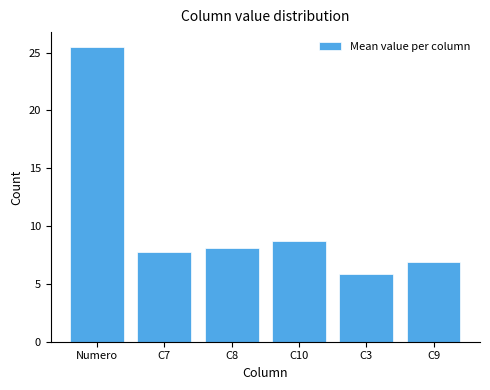

Count the number of data series in this chart.

1